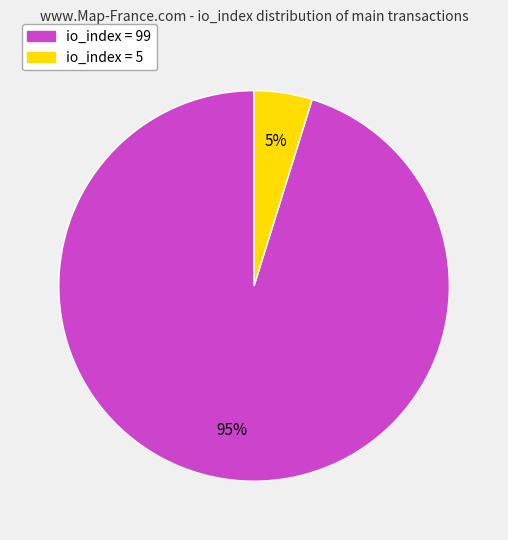

To the nearest percent, what is the average slice percentage?

50%